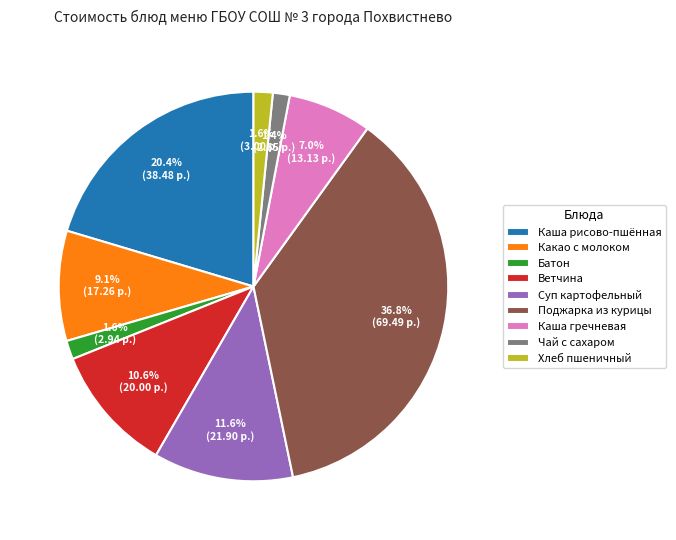

Is there any slice that represents more than half of the pie?

No